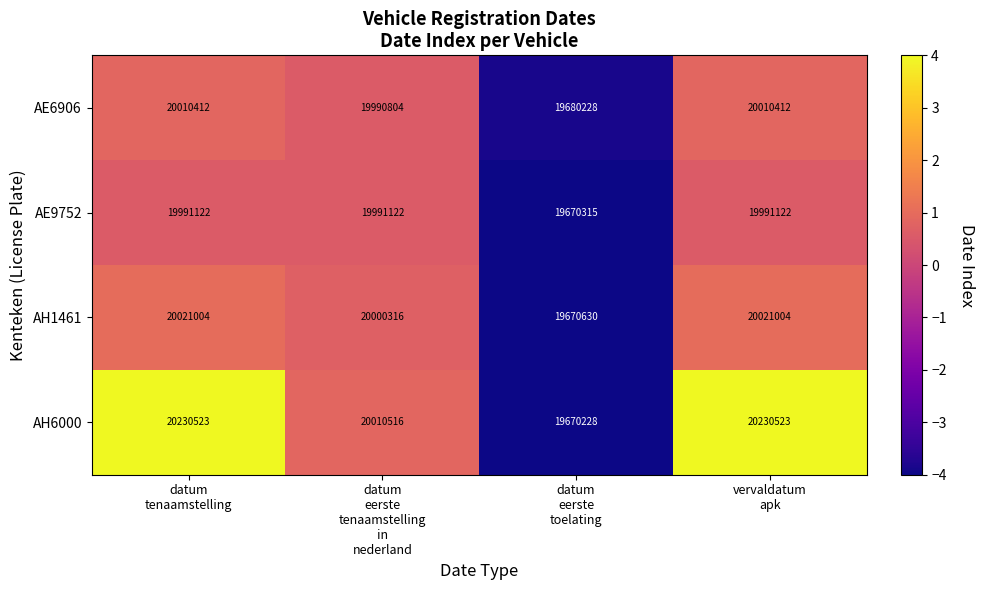

Reading left to right, list all the values displayed in this chart.

AE6906: 20010412	19990804	19680228	20010412
AE9752: 19991122	19991122	19670315	19991122
AH1461: 20021004	20000316	19670630	20021004
AH6000: 20230523	20010516	19670228	20230523